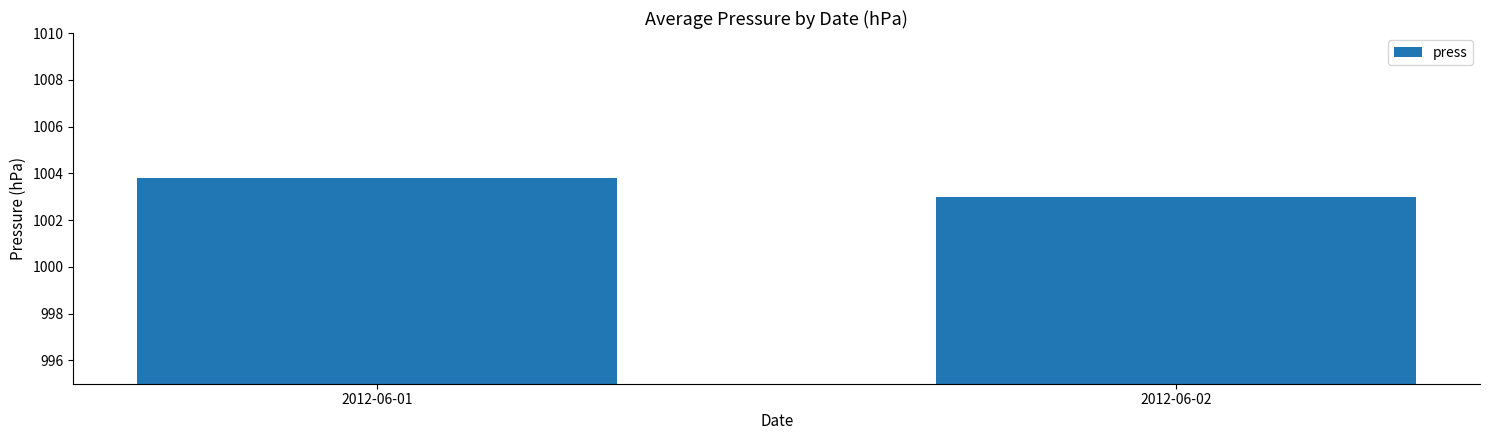

What is the average value?

1003.4